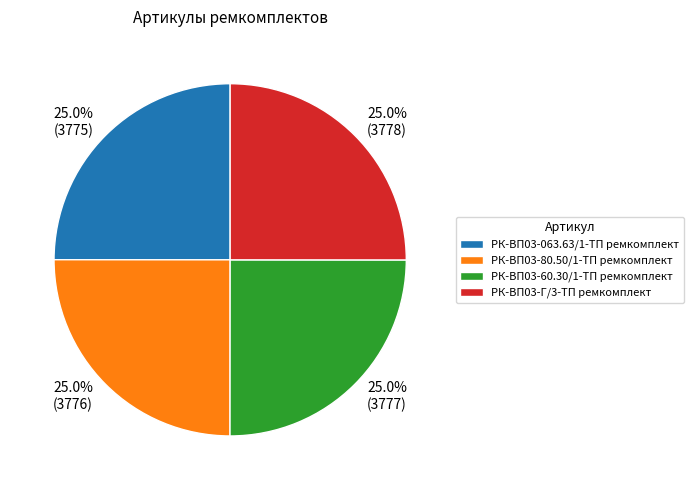

How many slices are in this pie chart?

4